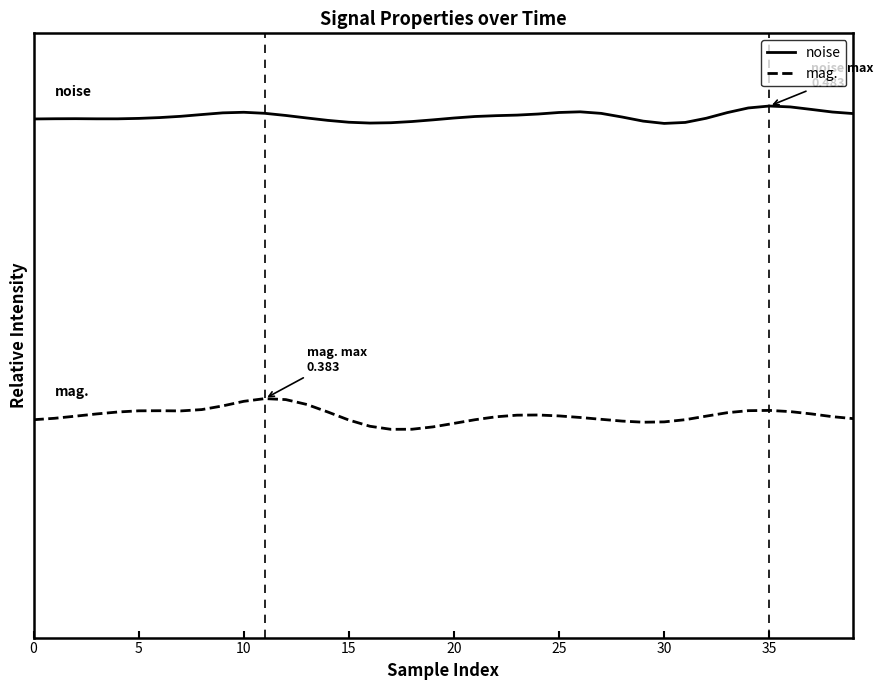

What are all the series names shown in the legend?

noise, mag.